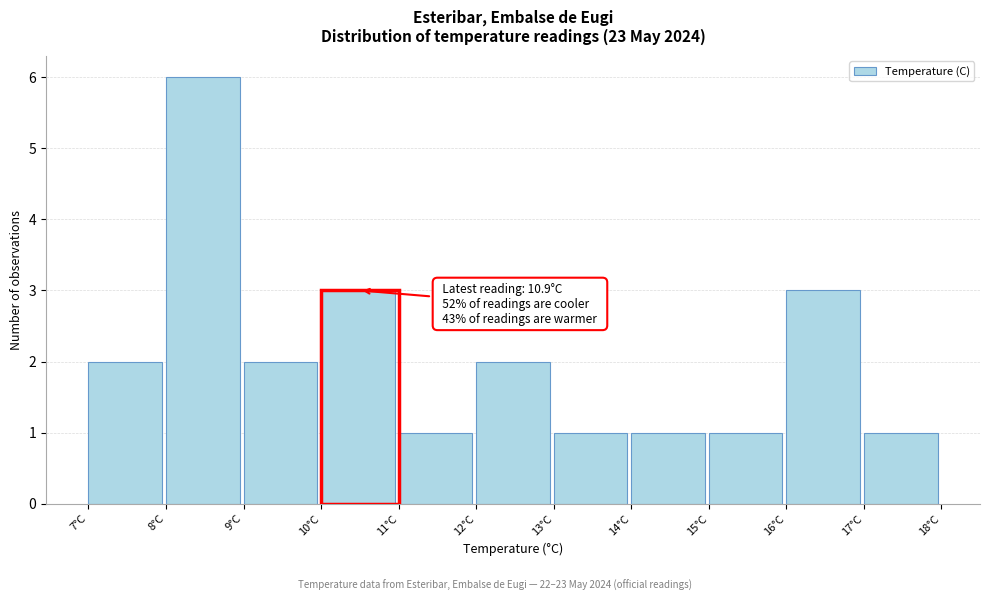

Over which range of the x-axis is the bar tallest?

8 to 9